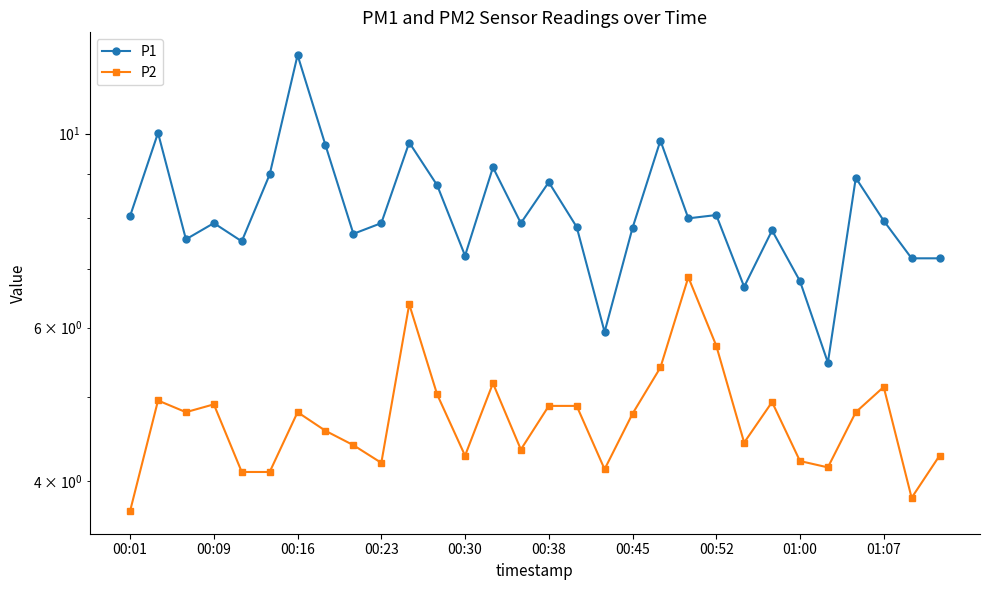

What is the smallest value displayed?

3.7